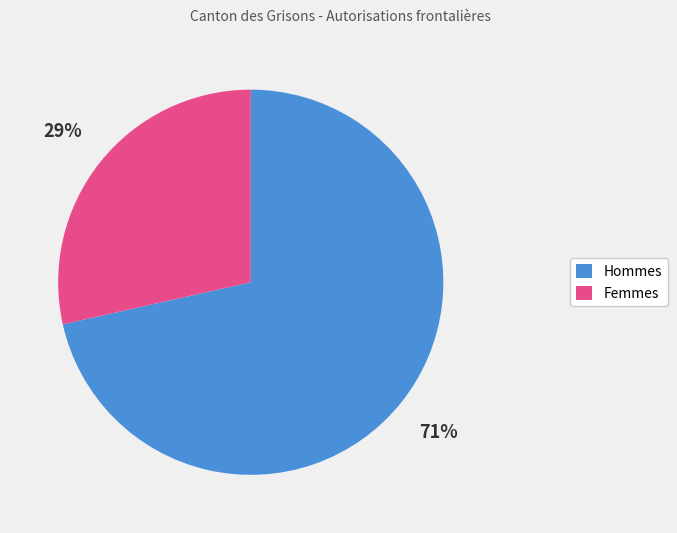

The Hommes slice represents 66% of the pie. True or false?

False